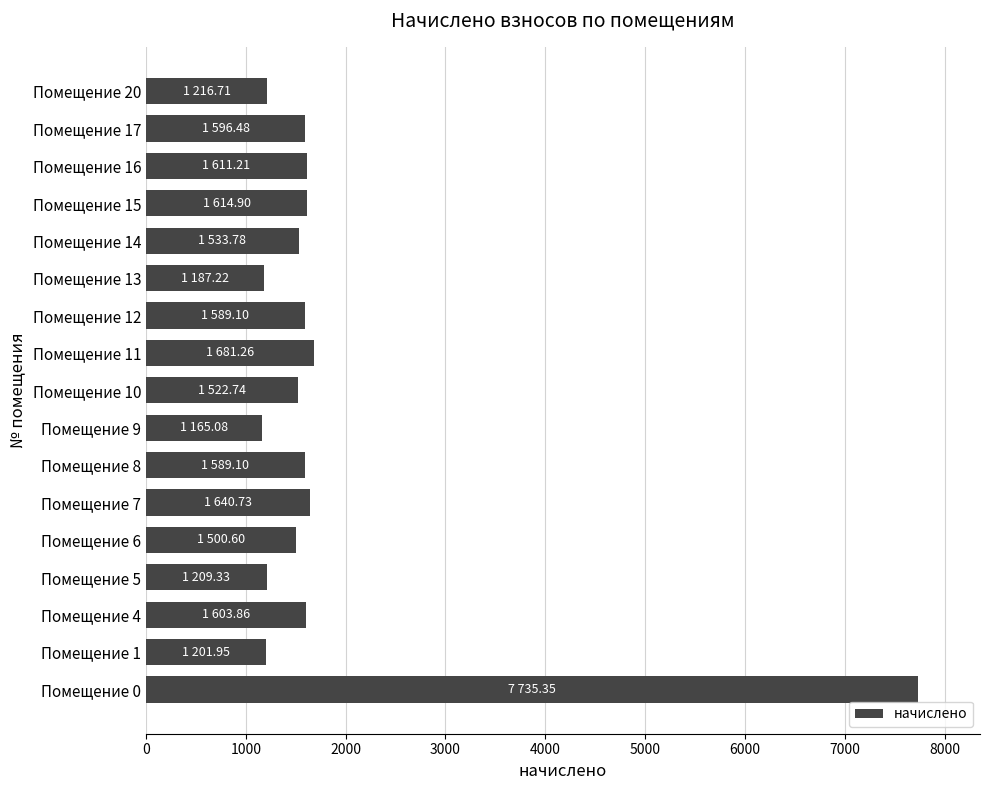

Are the bars horizontal?

Yes